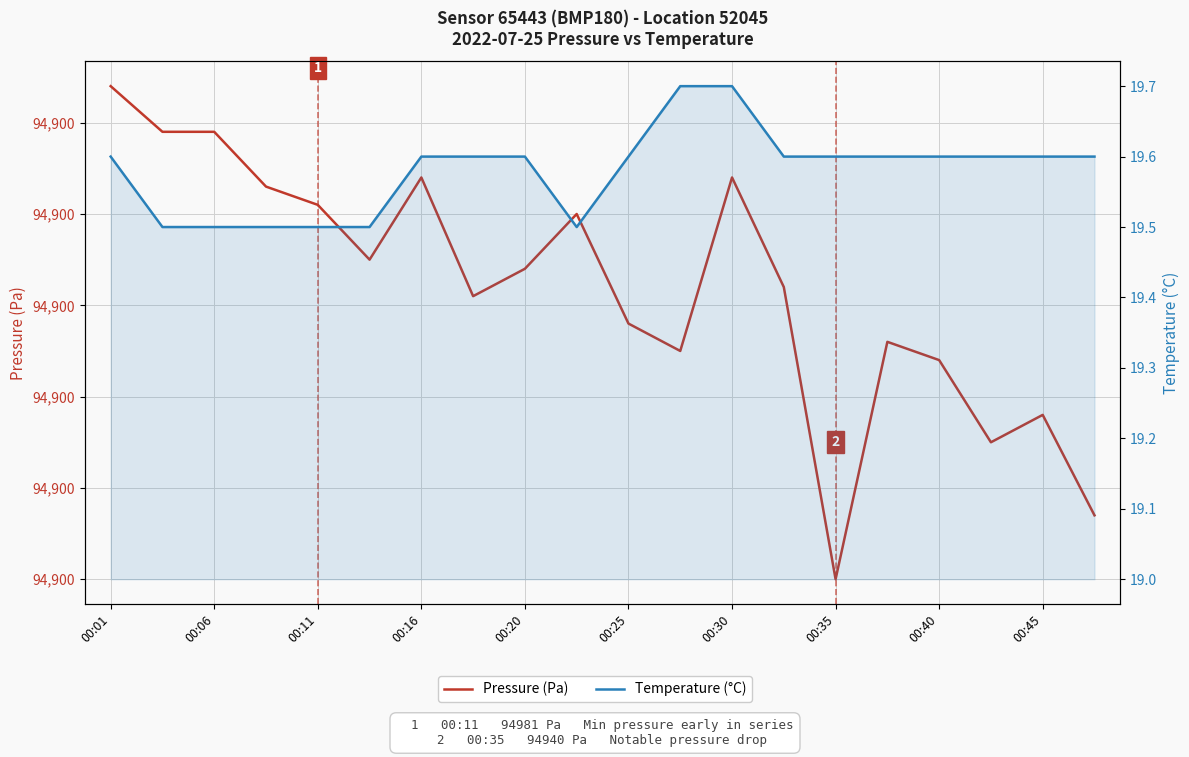

Does the chart have visible grid lines?

Yes